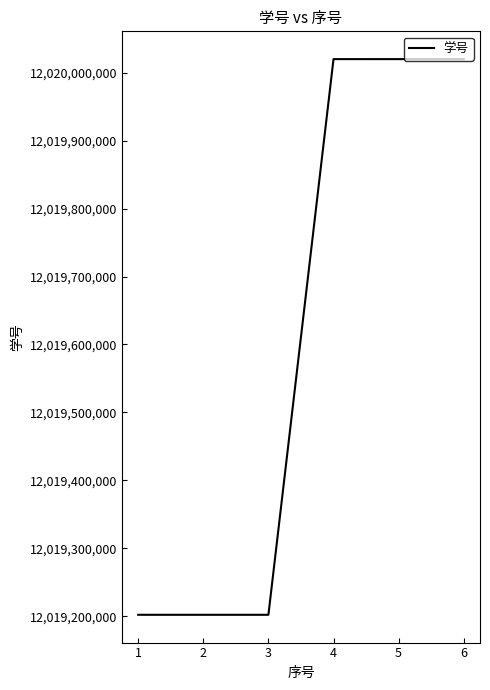

What is the greatest value displayed?

12020020027